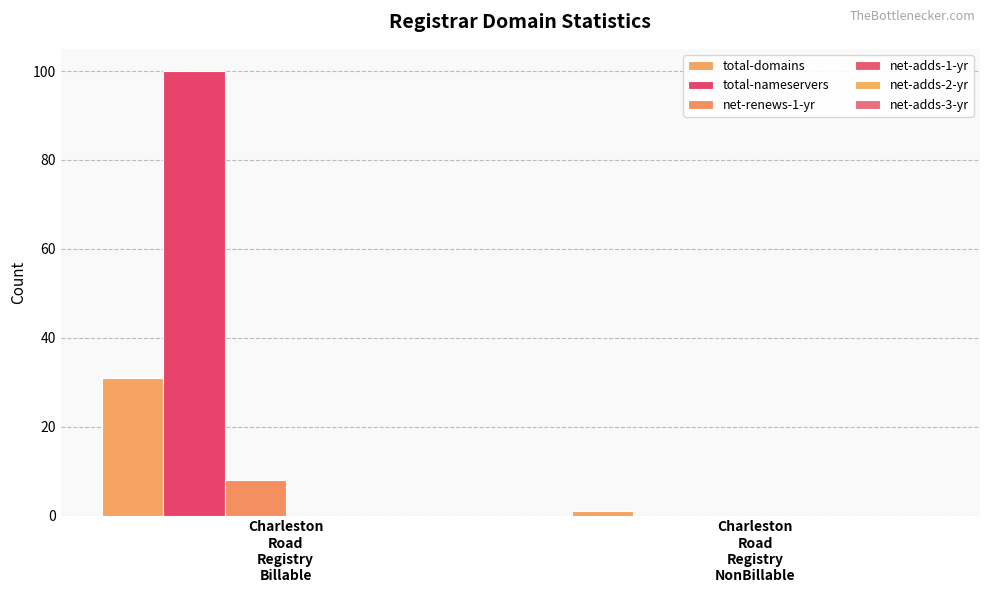

Does the chart contain stacked bars?

No